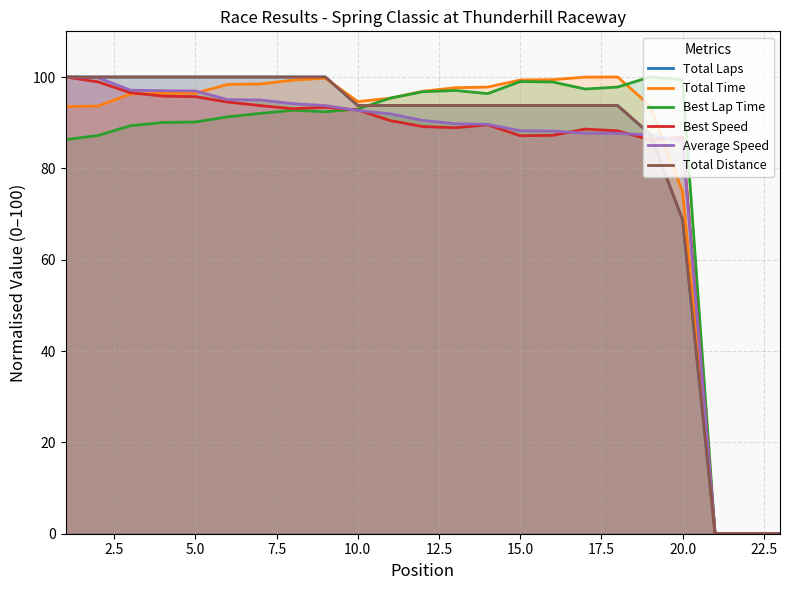

Is the value of Total Time at 12 greater than the value of Average Speed at 19?

Yes